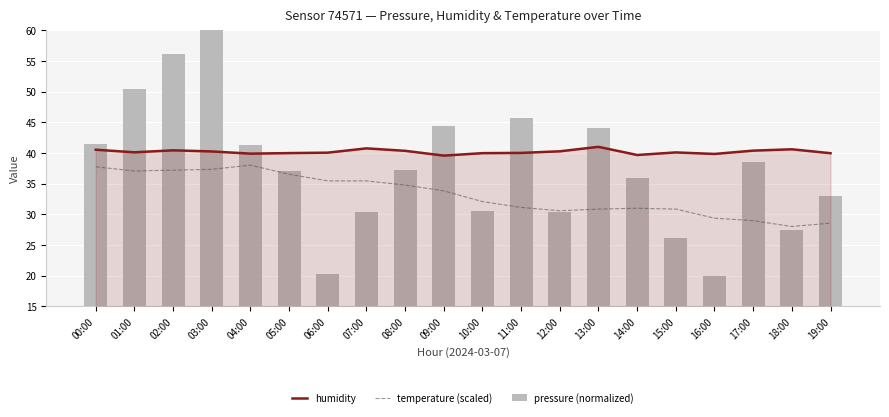

What is the total value across all series at 10:00?

102.6